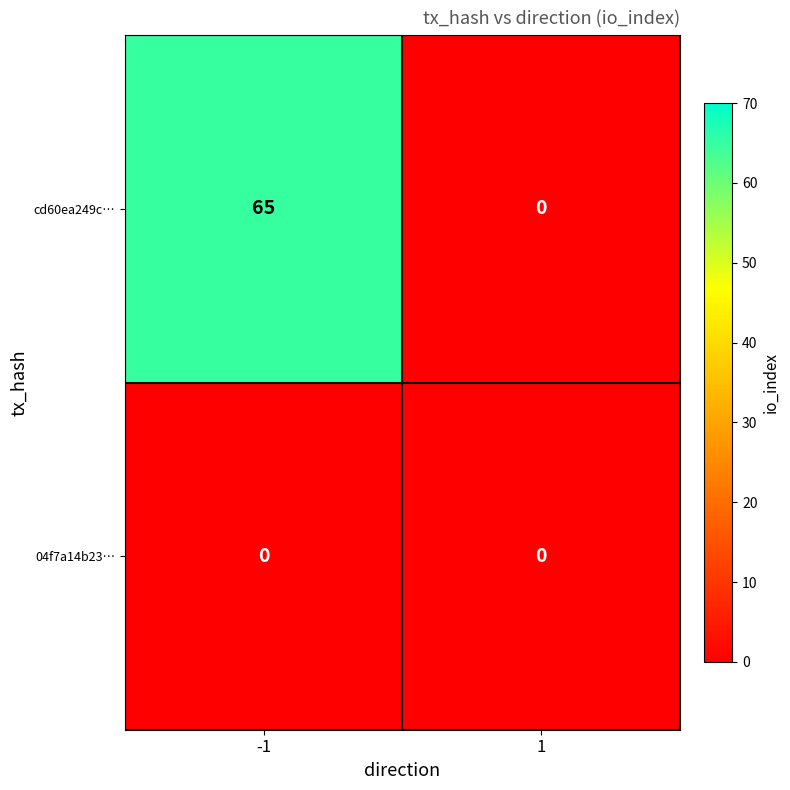

At how many categories does at least one series exceed 13?

1